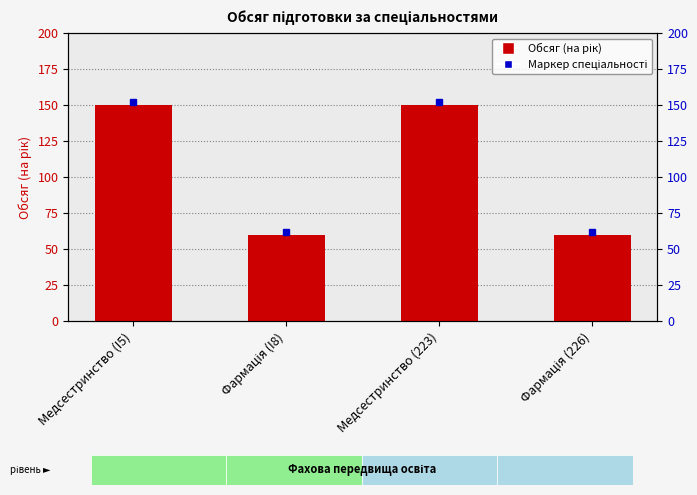

Does the chart contain stacked bars?

No